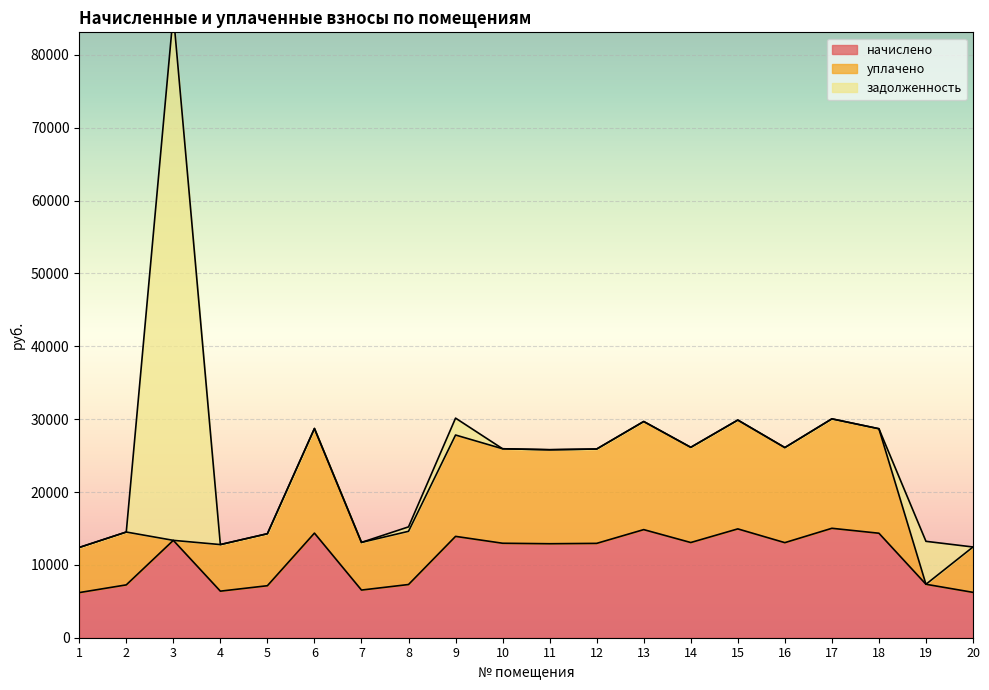

Which has a higher value, 7 or 4?

7